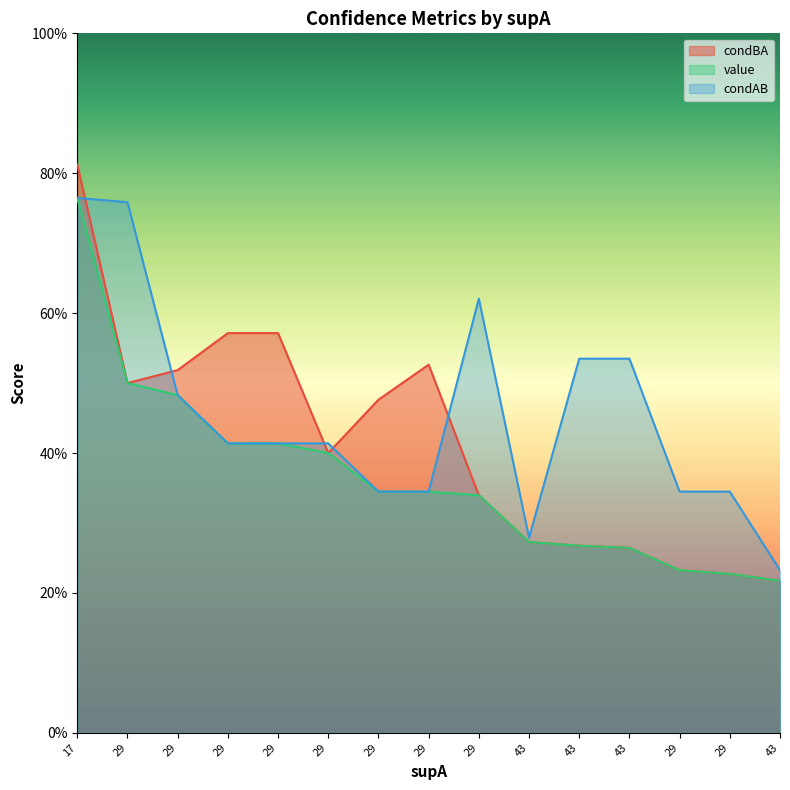

Does the chart display data point markers on the line(s)?

No